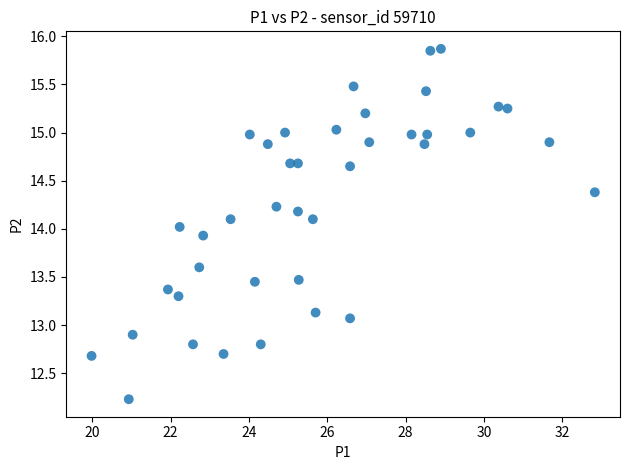

What is the range of X values (max minus min)?

12.8